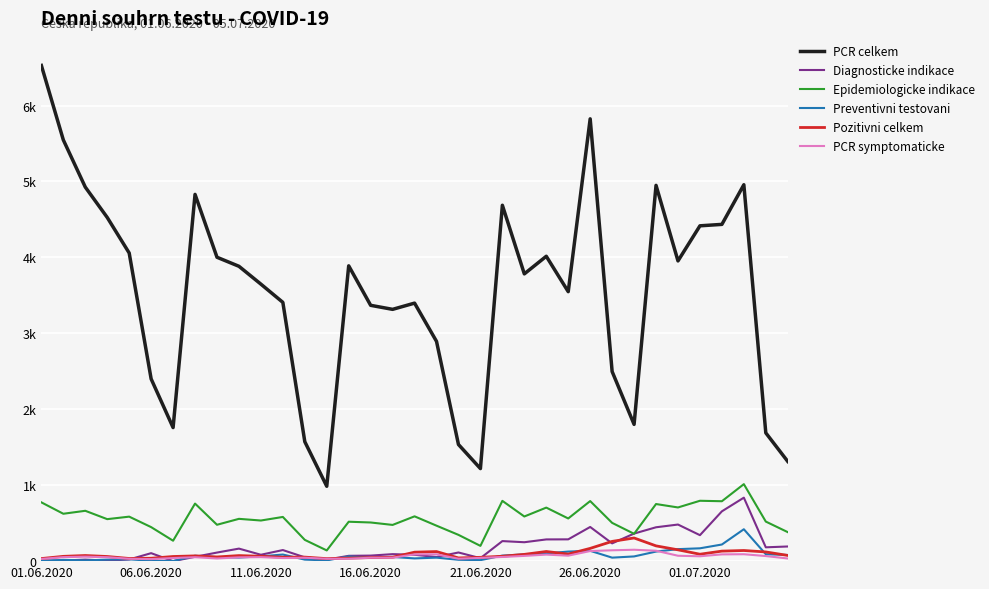

Does the chart have visible grid lines?

Yes